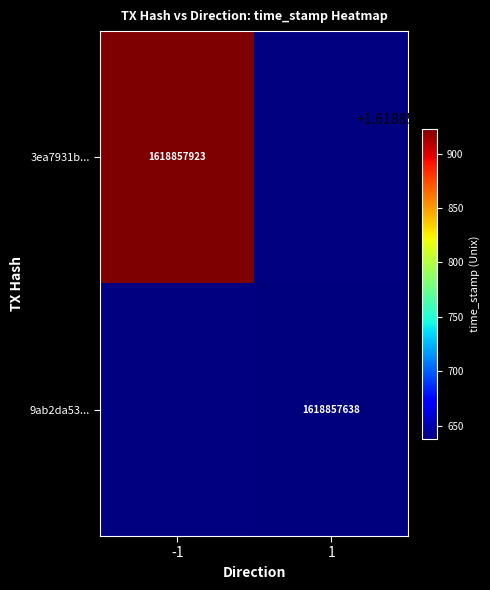

Which series changed the most between direction and time_stamp?

3ea7931b69490e4514bceead96ac4fe63670907